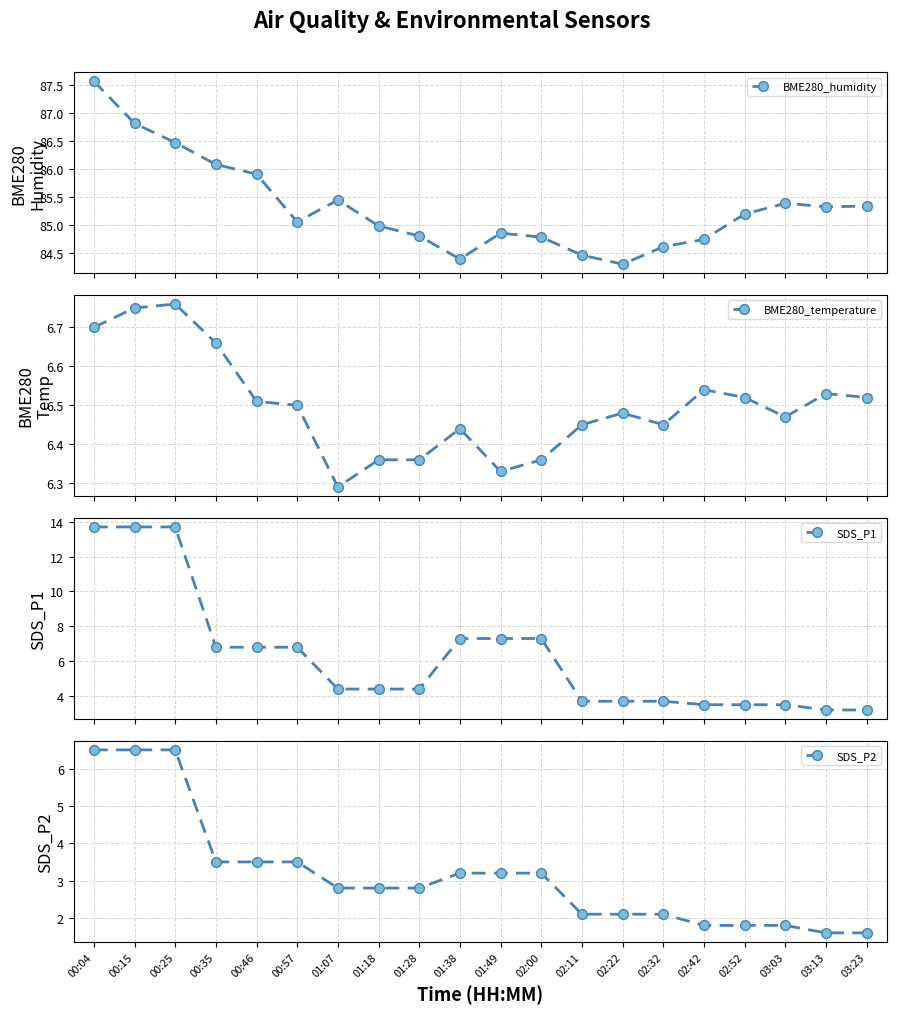

What is the total value across all series at 02:52?

97.0